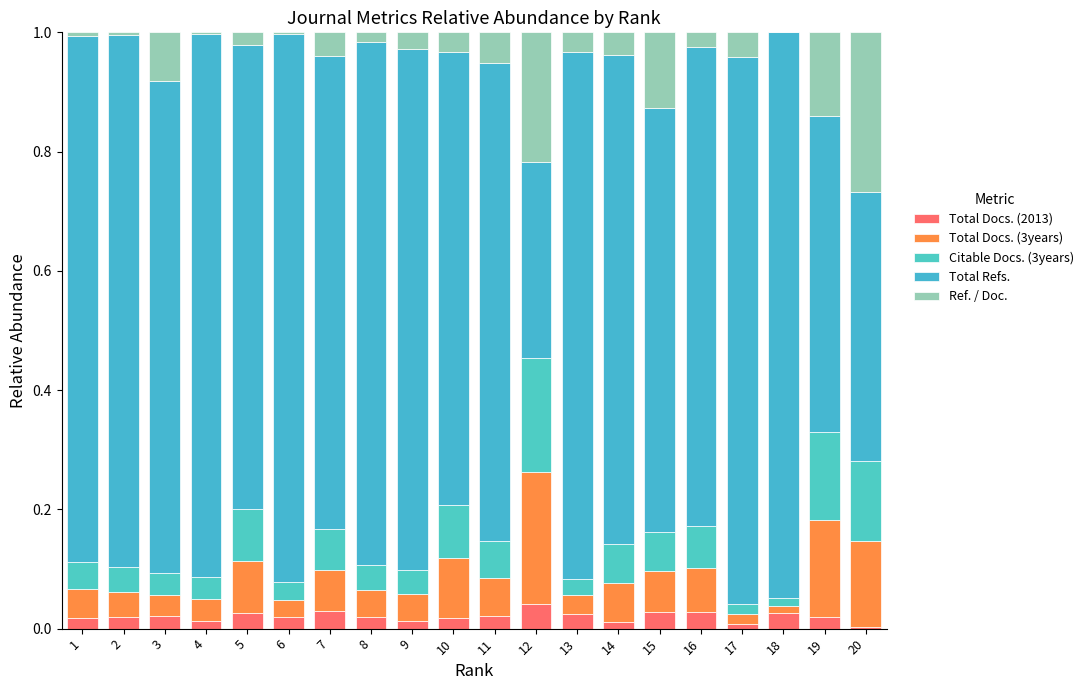

How many distinct data groups are displayed?

5